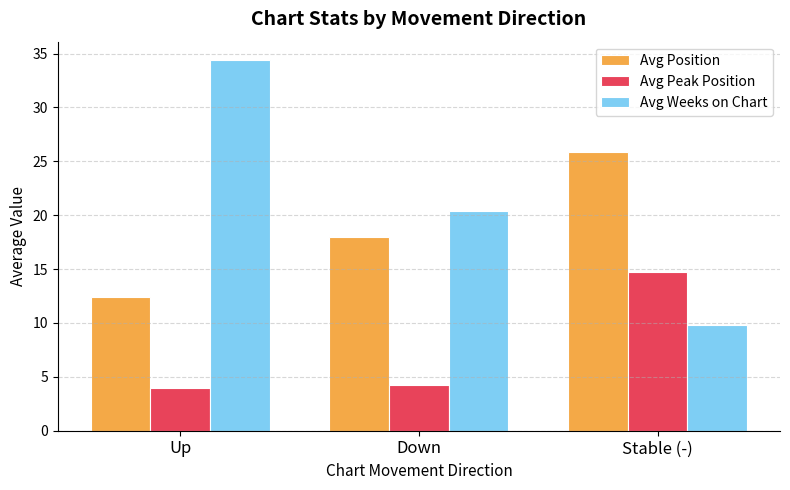

What is the label of the 2nd bar from the right?

Down